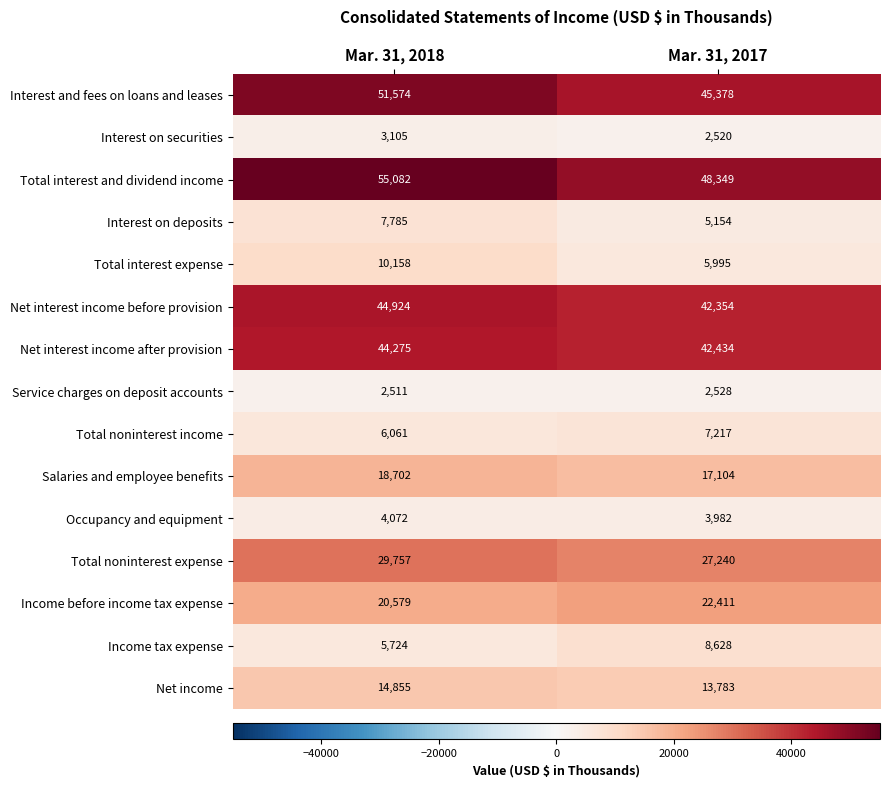

What is the sum of the Net interest income after provision values at Mar. 31, 2017 and Mar. 31, 2018?

86709